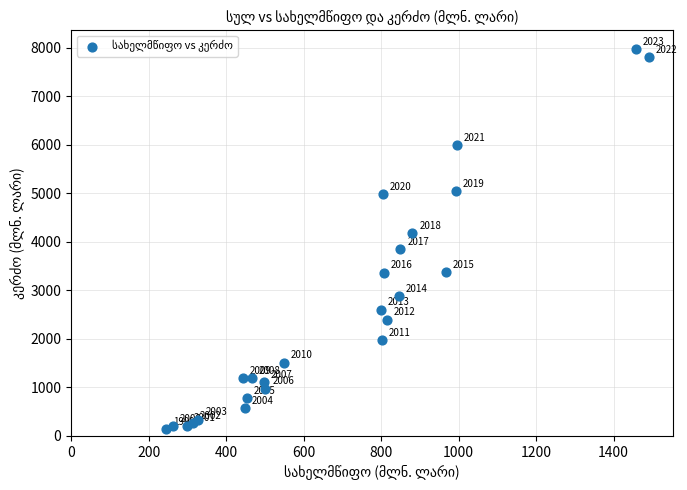

What Y value in the scatter plot is closest to 4051?

4173.7